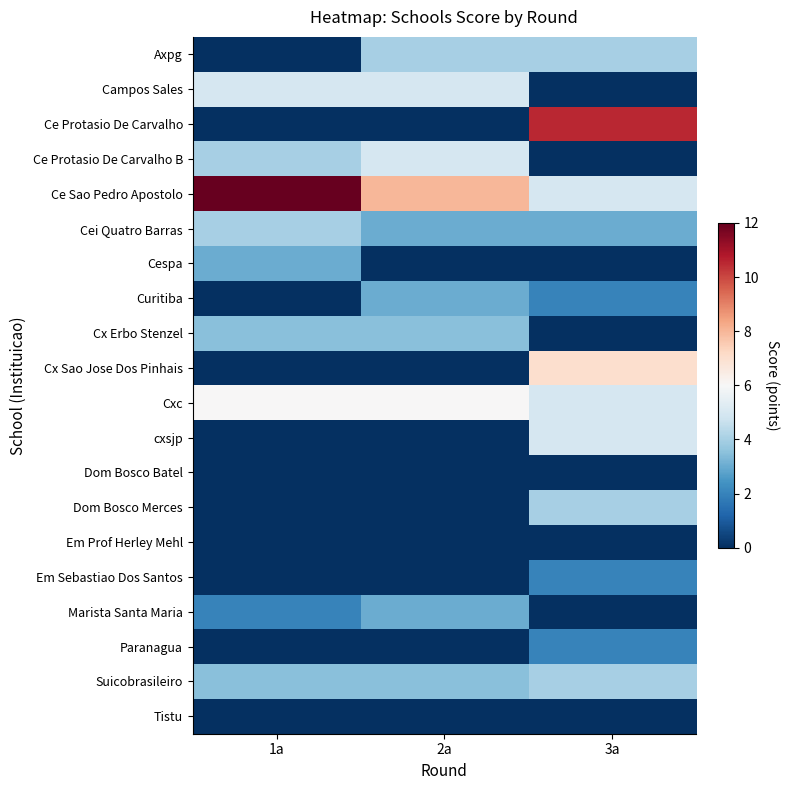

Reading left to right, extract all data points from this chart.

Axpg: 1a=0.0	2a=4.0	3a=4.0
Campos Sales: 1a=5.0	2a=5.0	3a=0.0
Ce Protasio De Carvalho: 1a=0.0	2a=0.0	3a=10.5
Ce Protasio De Carvalho B: 1a=4.0	2a=5.0	3a=0.0
Ce Sao Pedro Apostolo: 1a=12.0	2a=8.0	3a=5.0
Cei Quatro Barras: 1a=4.0	2a=3.0	3a=3.0
Cespa: 1a=3.0	2a=0.0	3a=0.0
Curitiba: 1a=0.0	2a=3.0	3a=2.0
Cx Erbo Stenzel: 1a=3.5	2a=3.5	3a=0.0
Cx Sao Jose Dos Pinhais: 1a=0.0	2a=0.0	3a=7.0
Cxc: 1a=6.0	2a=6.0	3a=5.0
cxsjp: 1a=0.0	2a=0.0	3a=5.0
Dom Bosco Batel: 1a=0.0	2a=0.0	3a=0.0
Dom Bosco Merces: 1a=0.0	2a=0.0	3a=4.0
Em Prof Herley Mehl: 1a=0.0	2a=0.0	3a=0.0
Em Sebastiao Dos Santos: 1a=0.0	2a=0.0	3a=2.0
Marista Santa Maria: 1a=2.0	2a=3.0	3a=0.0
Paranagua: 1a=0.0	2a=0.0	3a=2.0
Suicobrasileiro: 1a=3.5	2a=3.5	3a=4.0
Tistu: 1a=0.0	2a=0.0	3a=0.0